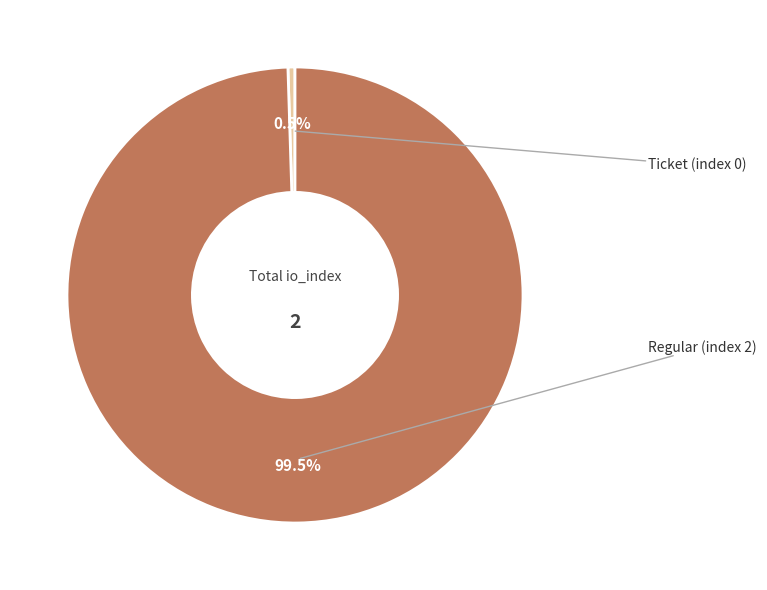

How many slices are in this pie chart?

2